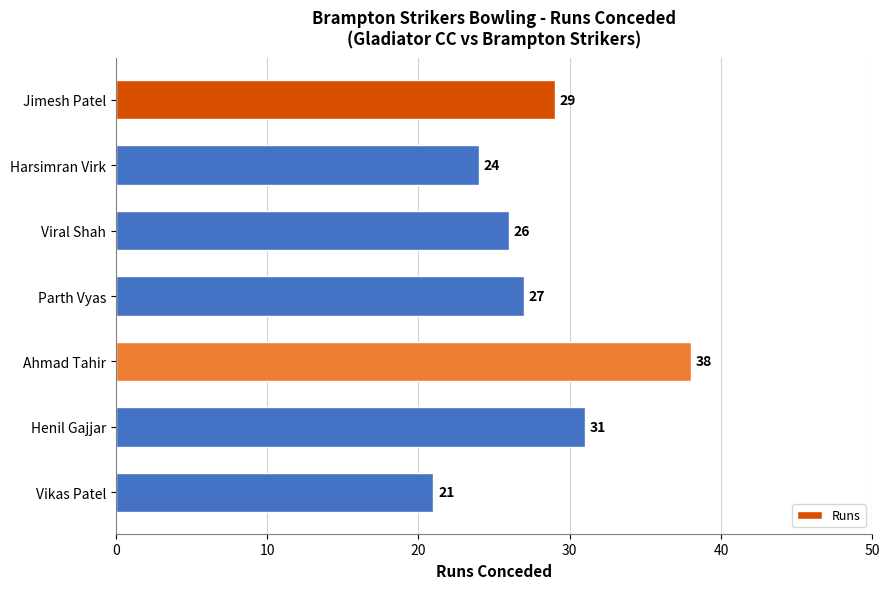

Reading top to bottom, list all the values displayed in this chart.

Jimesh Patel=29	Harsimran Virk=24	Viral Shah=26	Parth Vyas=27	Ahmad Tahir=38	Henil Gajjar=31	Vikas Patel=21